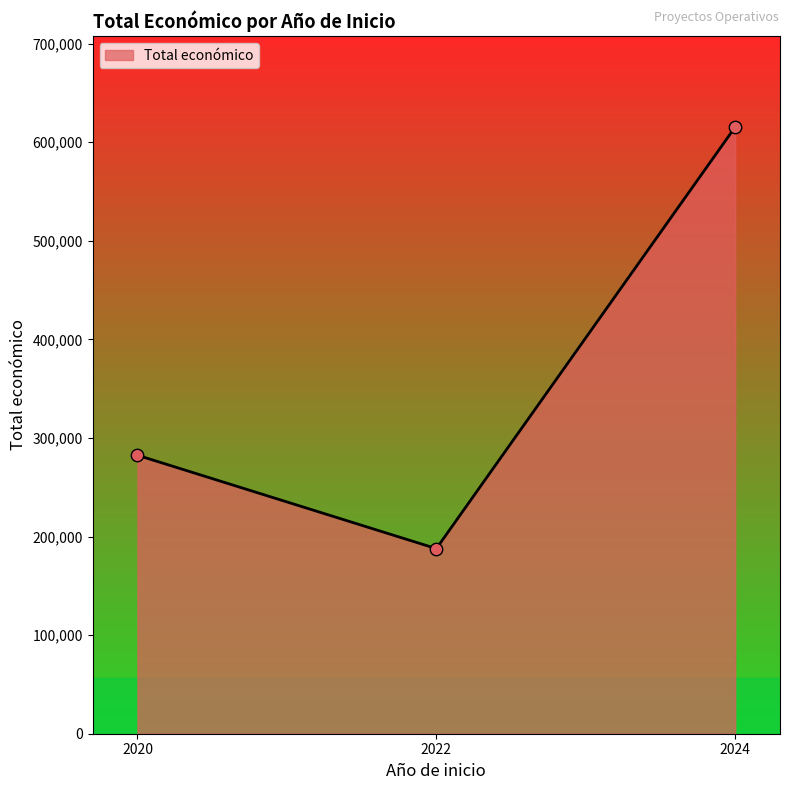

Between 2020 and 2024, which is larger?

2024